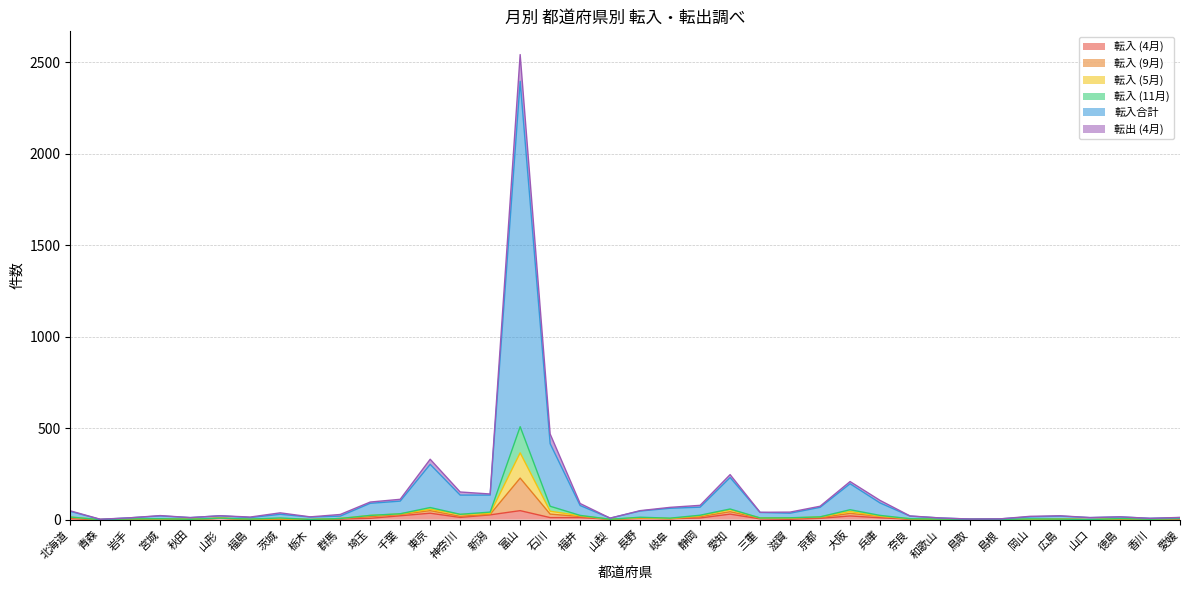

What is the label of the 17th point from the right?

静岡